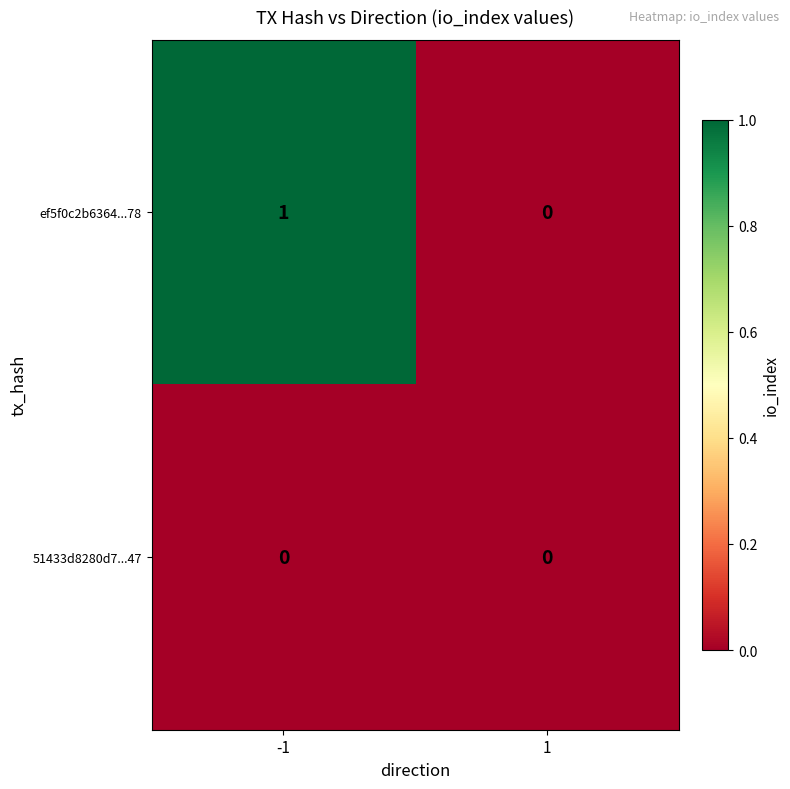

Reading left to right, what are all the values shown in this chart?

ef5f0c2b6364...78: 1	0
51433d8280d7...47: 0	0